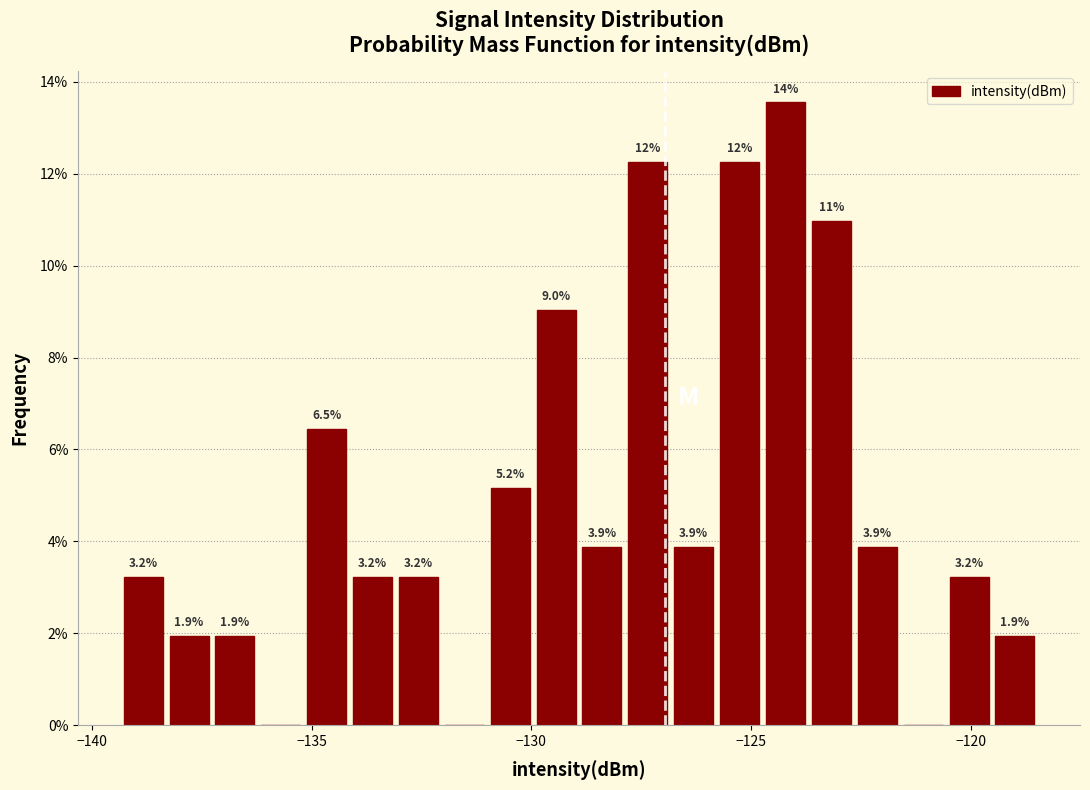

Around what value on the x-axis is the tallest bar? Give the approximate position of its centre, as read against the axis.

-124.0